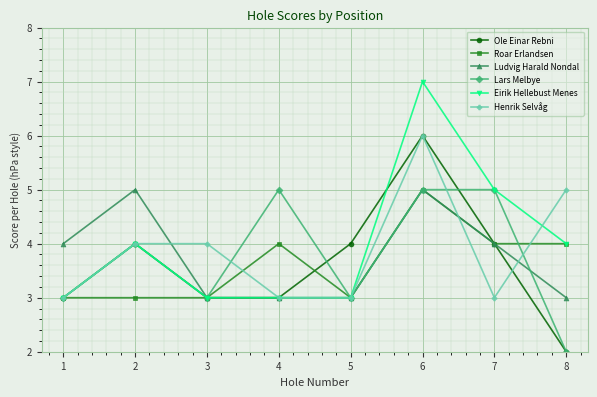

Which series changed the most between 3 and 6?

Eirik Hellebust Menes